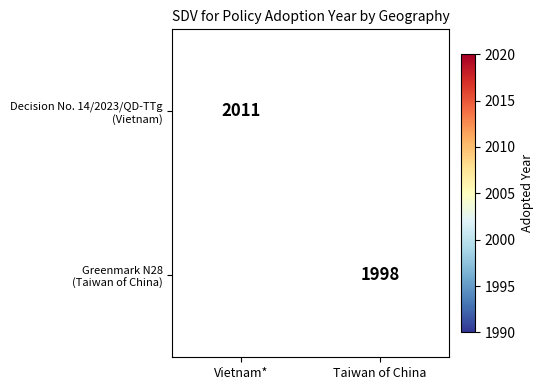

The value of Greenmark N28 (Taiwan of China) at Taiwan of China is 3005.4. True or false?

False